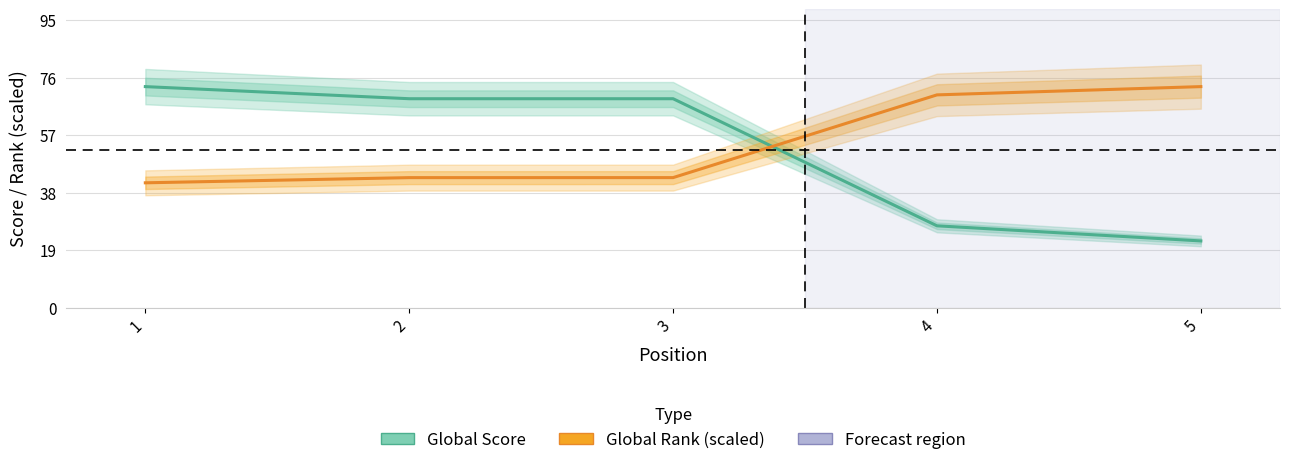

Rank the series by their maximum value, from highest to lowest.

Global Score, Global Rank (scaled)